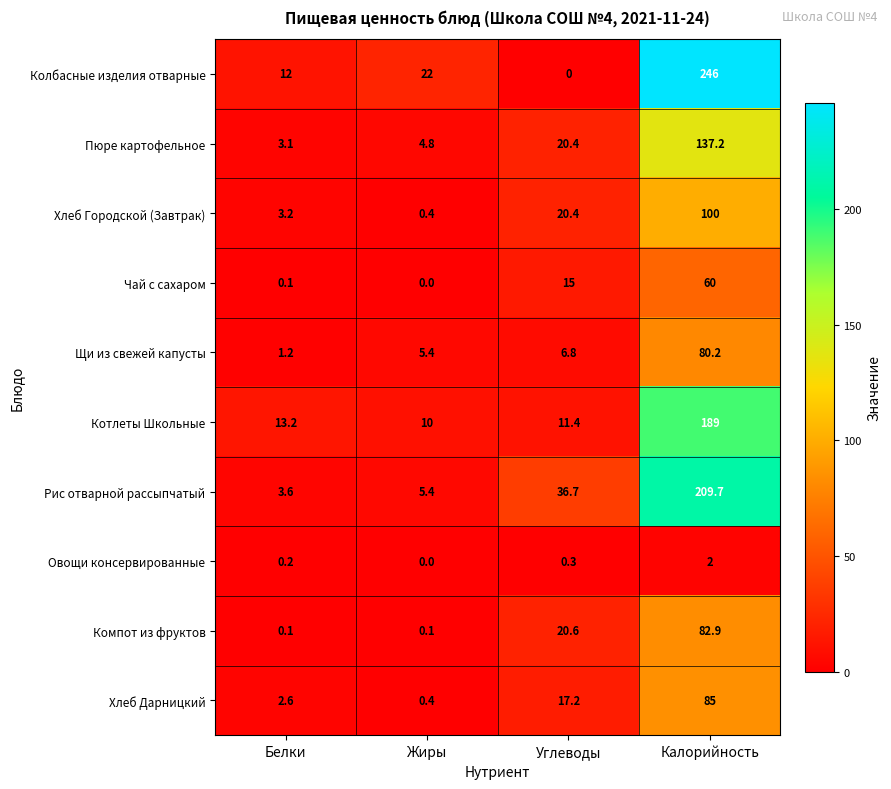

At which category is the sum across all series the highest?

Калорийность